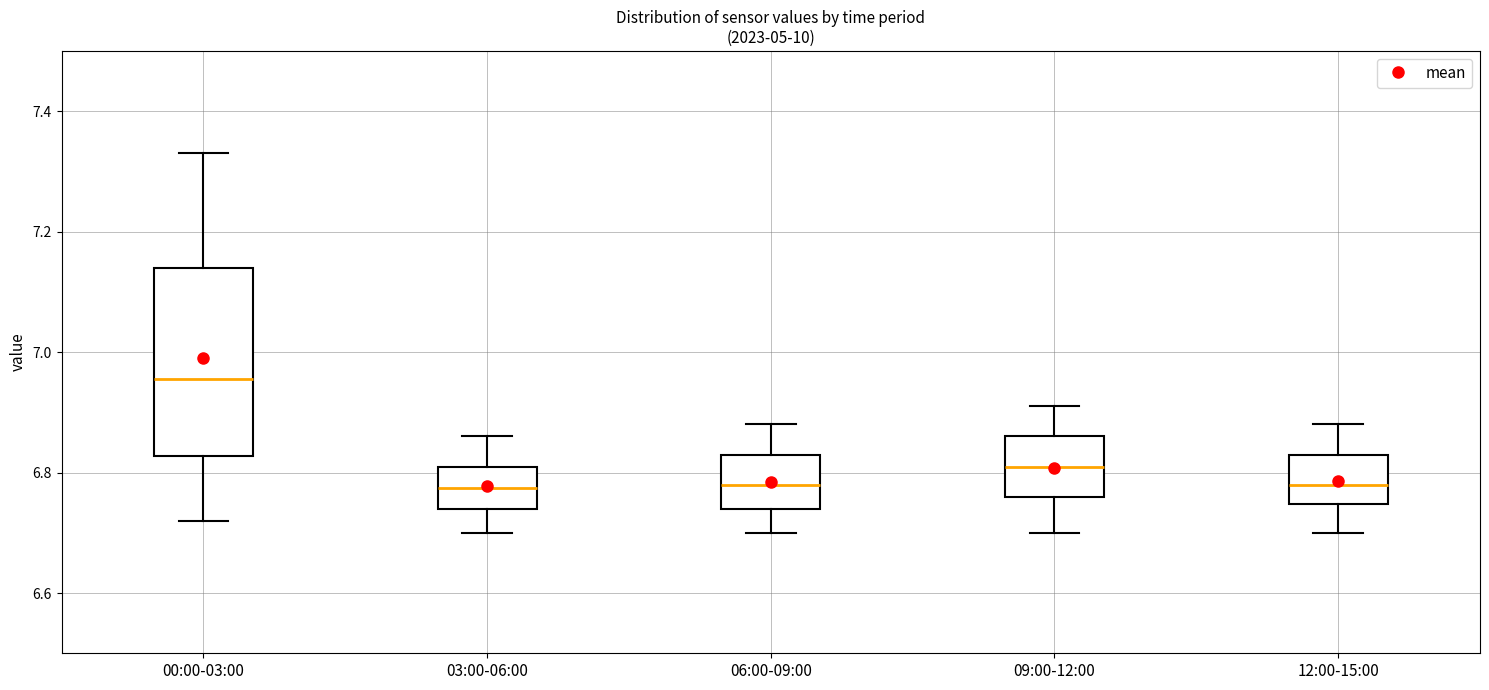

Reading left to right, transcribe this box plot: for each box, give where its median line is, the range the box spans, and where its two whiskers end, as read against the y-axis. The values are not printed on the chart, so give them approximately, as read against the axis.

00:00-03:00: median 6.96, box 6.82 to 7.14, whiskers 6.72 to 7.34
03:00-06:00: median 6.78, box 6.74 to 6.82, whiskers 6.70 to 6.86
06:00-09:00: median 6.78, box 6.74 to 6.84, whiskers 6.70 to 6.88
09:00-12:00: median 6.82, box 6.76 to 6.86, whiskers 6.70 to 6.92
12:00-15:00: median 6.78, box 6.74 to 6.84, whiskers 6.70 to 6.88